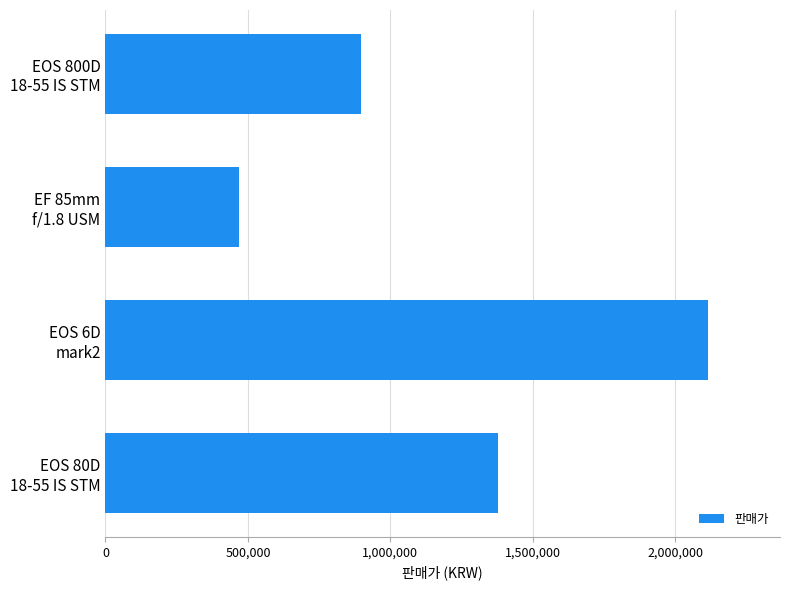

What is the value of the 3rd bar from the top?

2113750